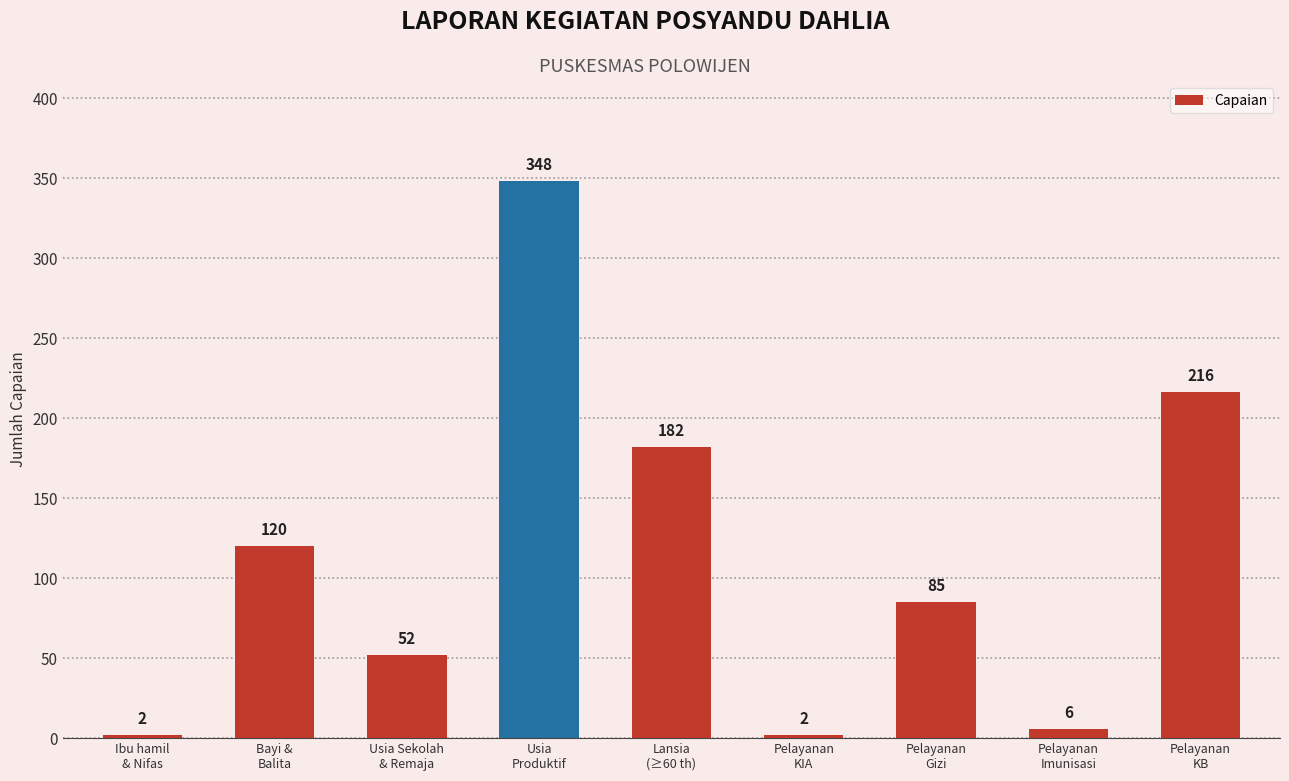

How many values are below 85?

4